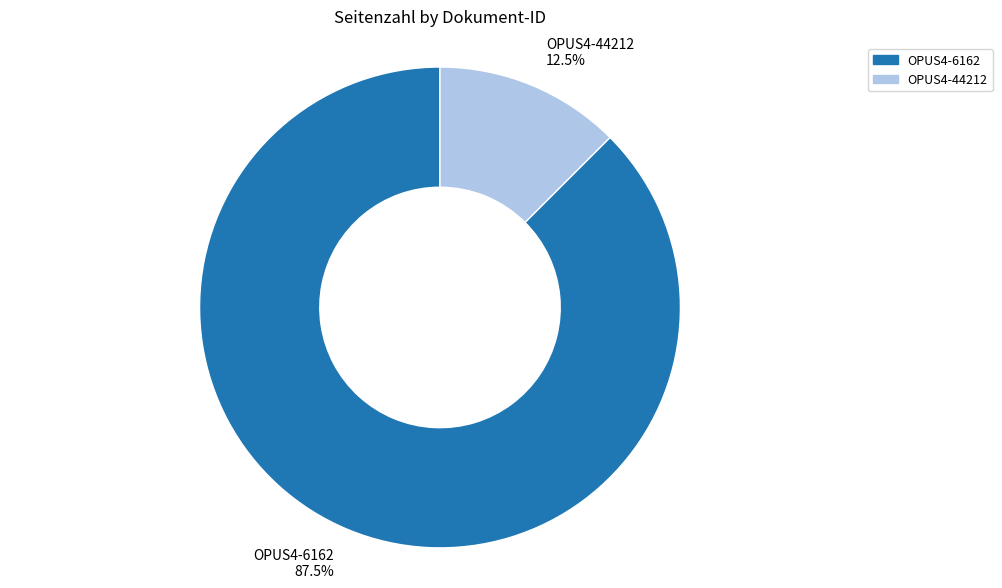

Does OPUS4-44212 12.5% represent more than half of the total?

No